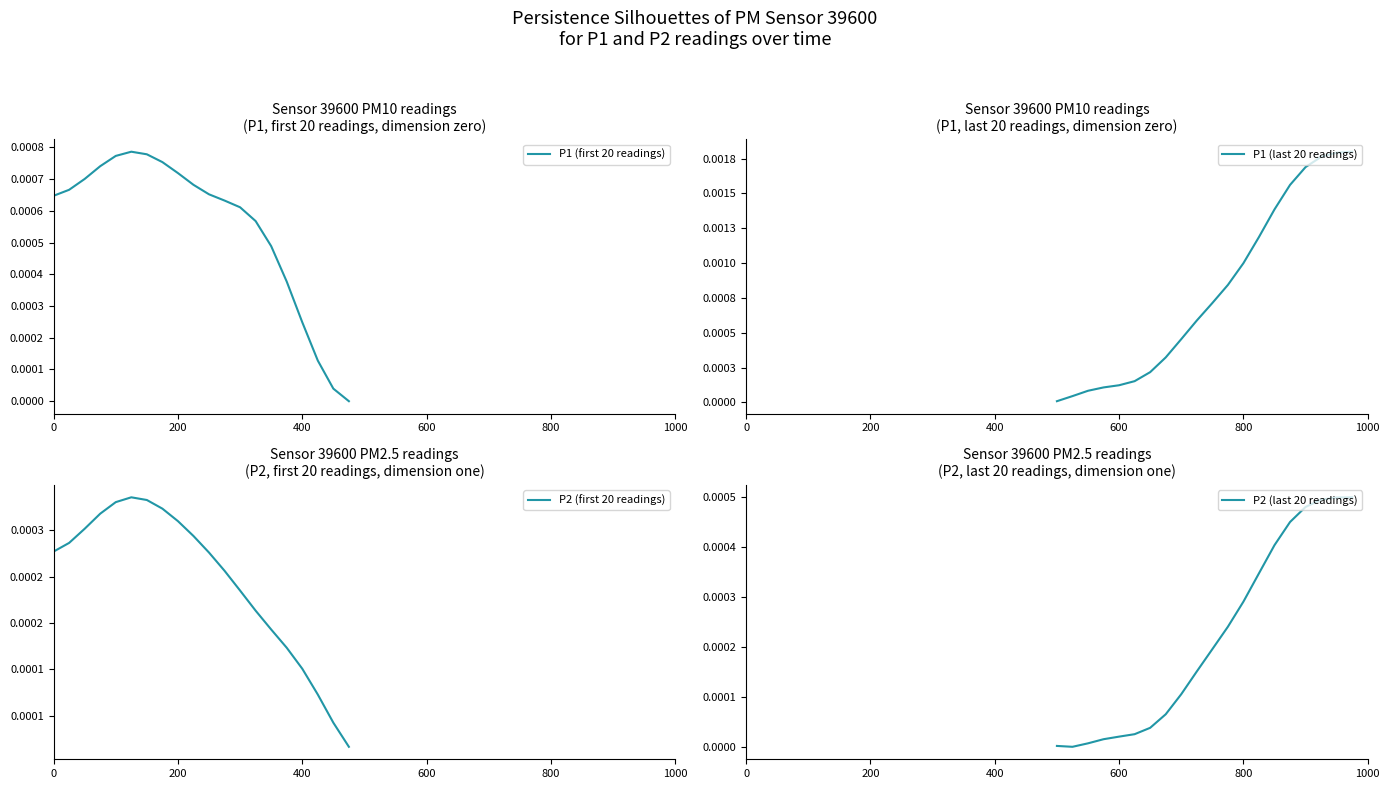

Which series has the widest spread of values?

P1 (last 20 readings)